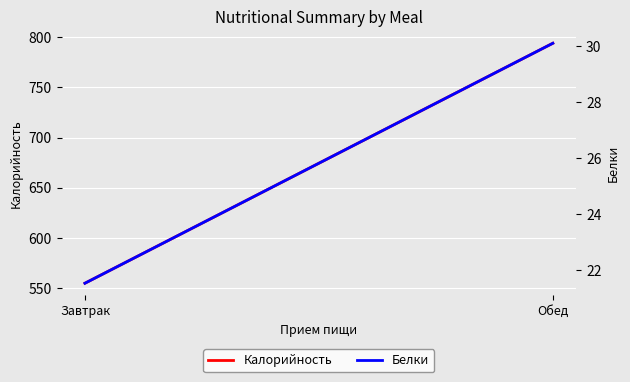

At which label does Белки first exceed 30?

Обед